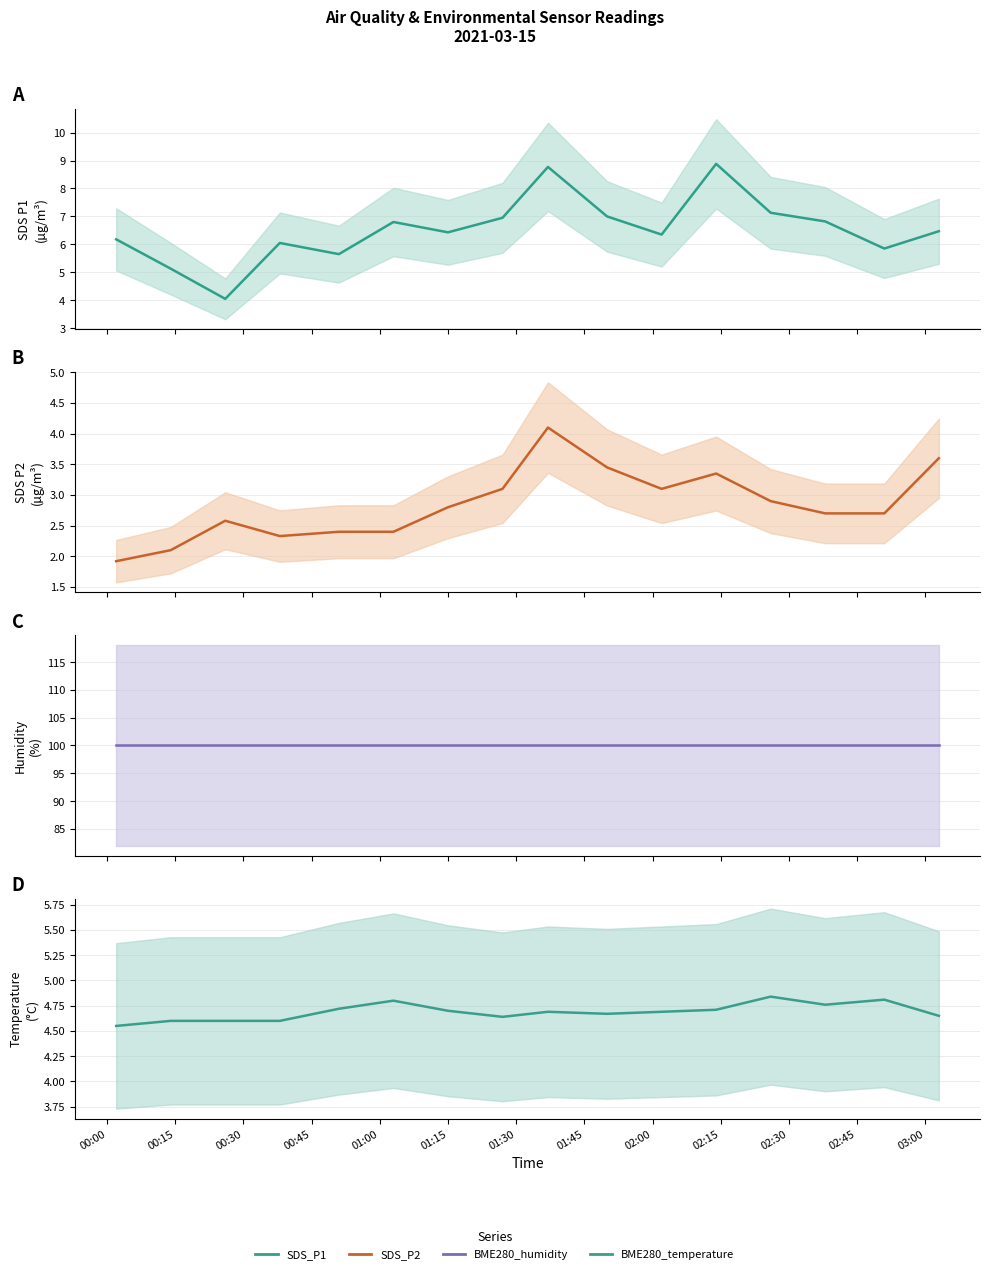

Is the value of SDS_P2 (center) at 02:45 greater than the value of BME280_humidity (center) at 00:45?

No